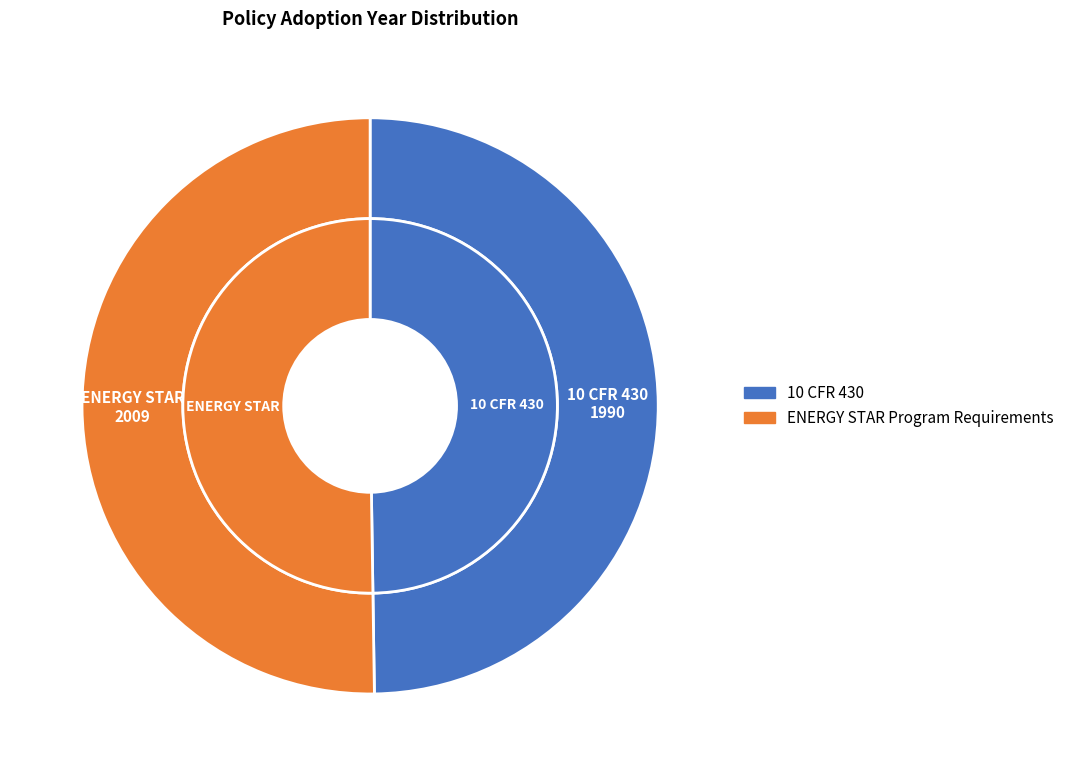

What is the smallest slice in the pie chart?

10 CFR 430